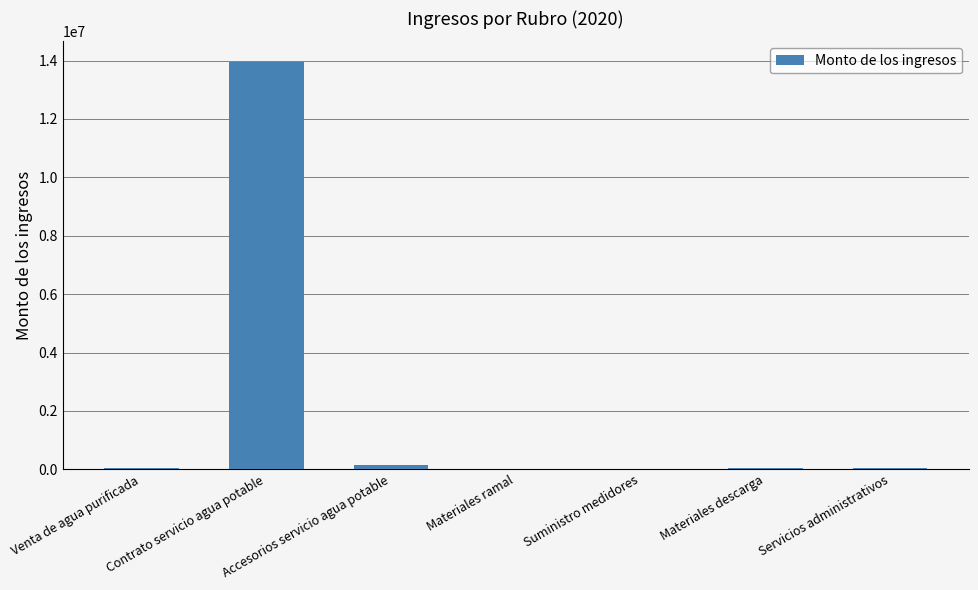

At which category does the chart reach its peak across all series?

Contrato servicio agua potable